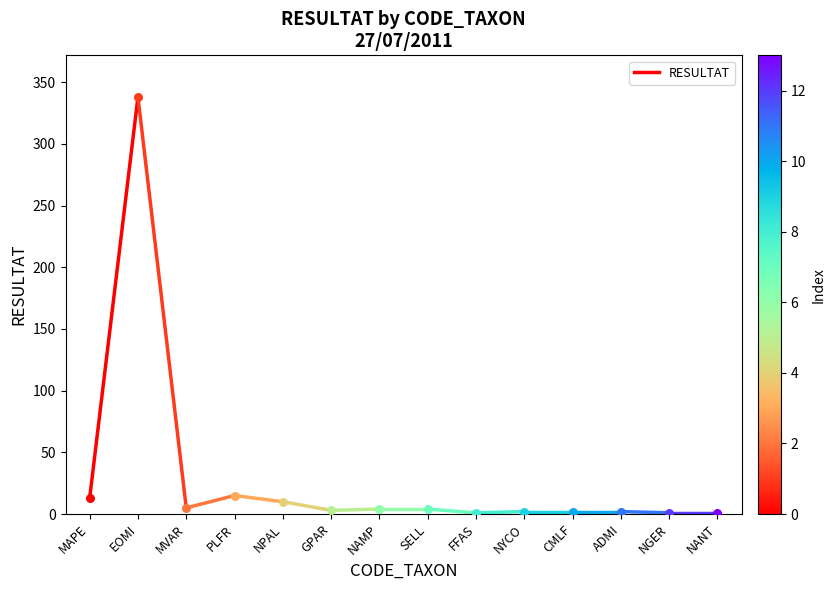

Which has a higher value, EOMI or MAPE?

EOMI